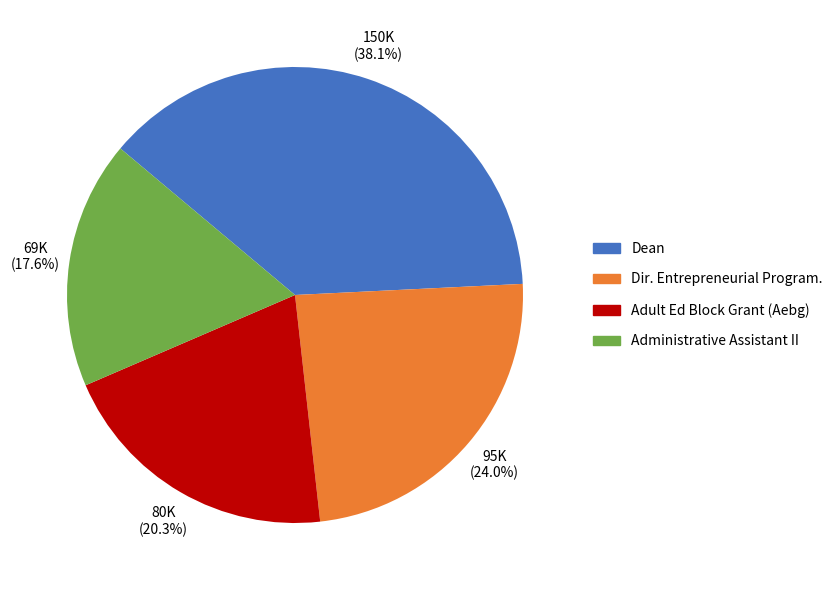

Which slice is the largest?

Dean